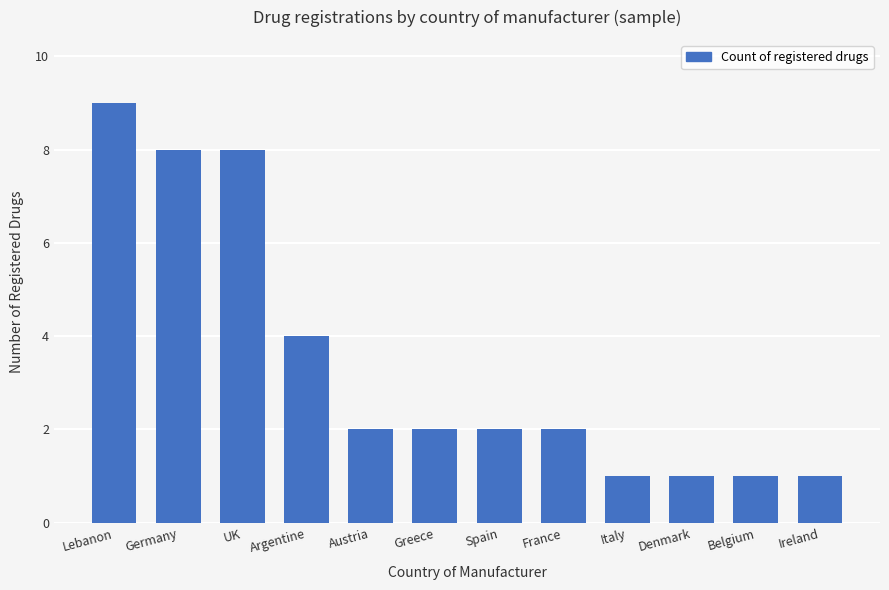

What is the label of the 11th bar from the right?

Germany